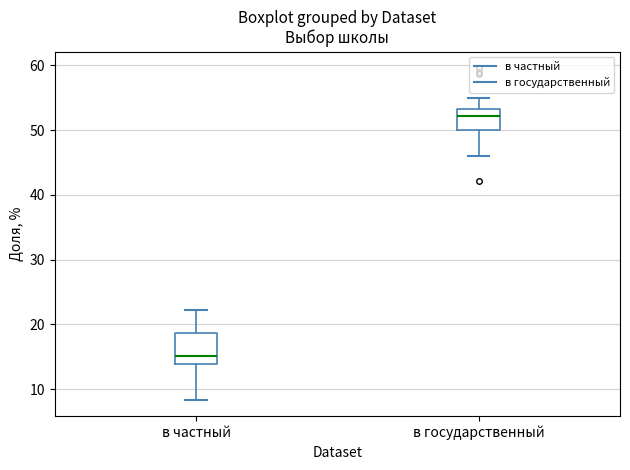

Reading left to right, read every box against the y-axis: the position of its median line, the range the box covers, and the ends of its whiskers. The values are not printed on the chart, so give them approximately, as read against the axis.

в частный: median 15, box 14 to 19, whiskers 8 to 22
в государственный: median 52, box 50 to 53, whiskers 46 to 55